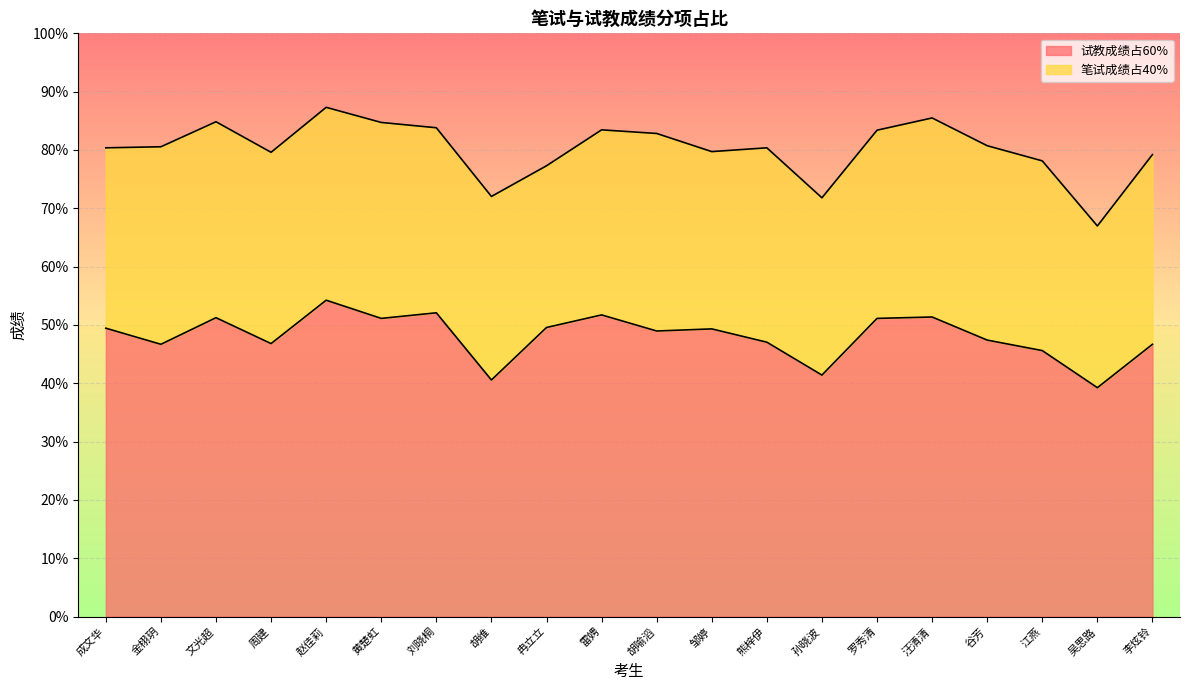

What is the average value?

48.1